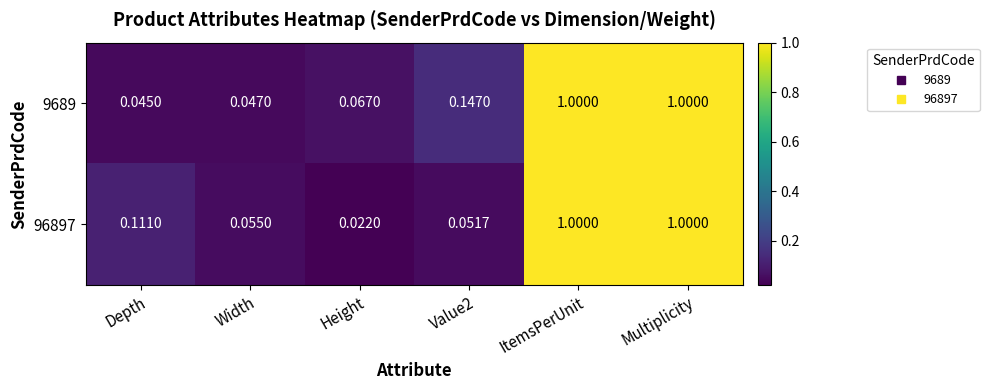

Rank the series at Depth from lowest to highest value.

9689, 96897